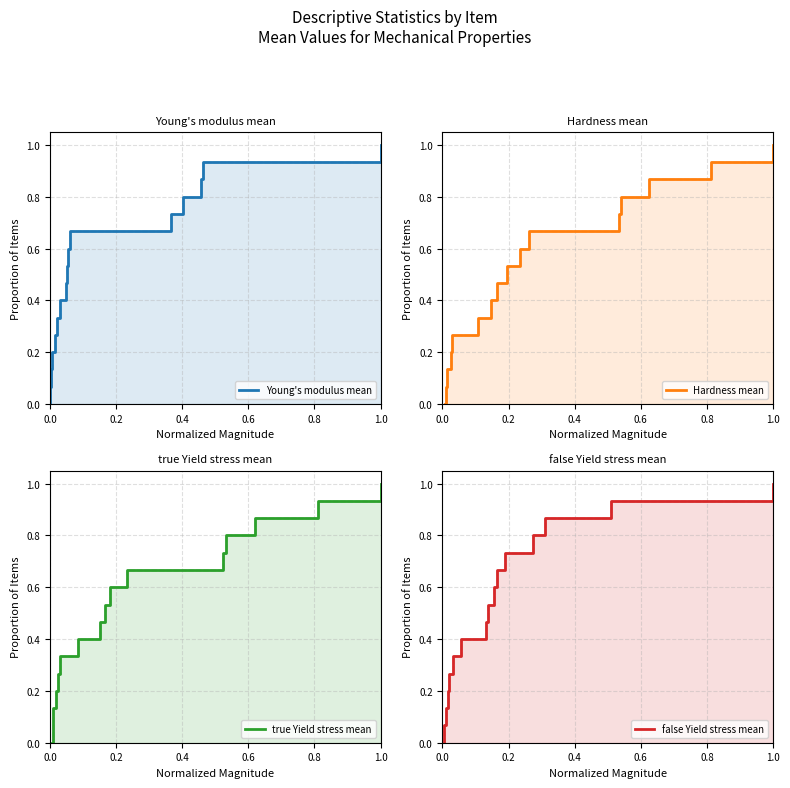

How many values in the false Yield stress mean series exceed 0?

15